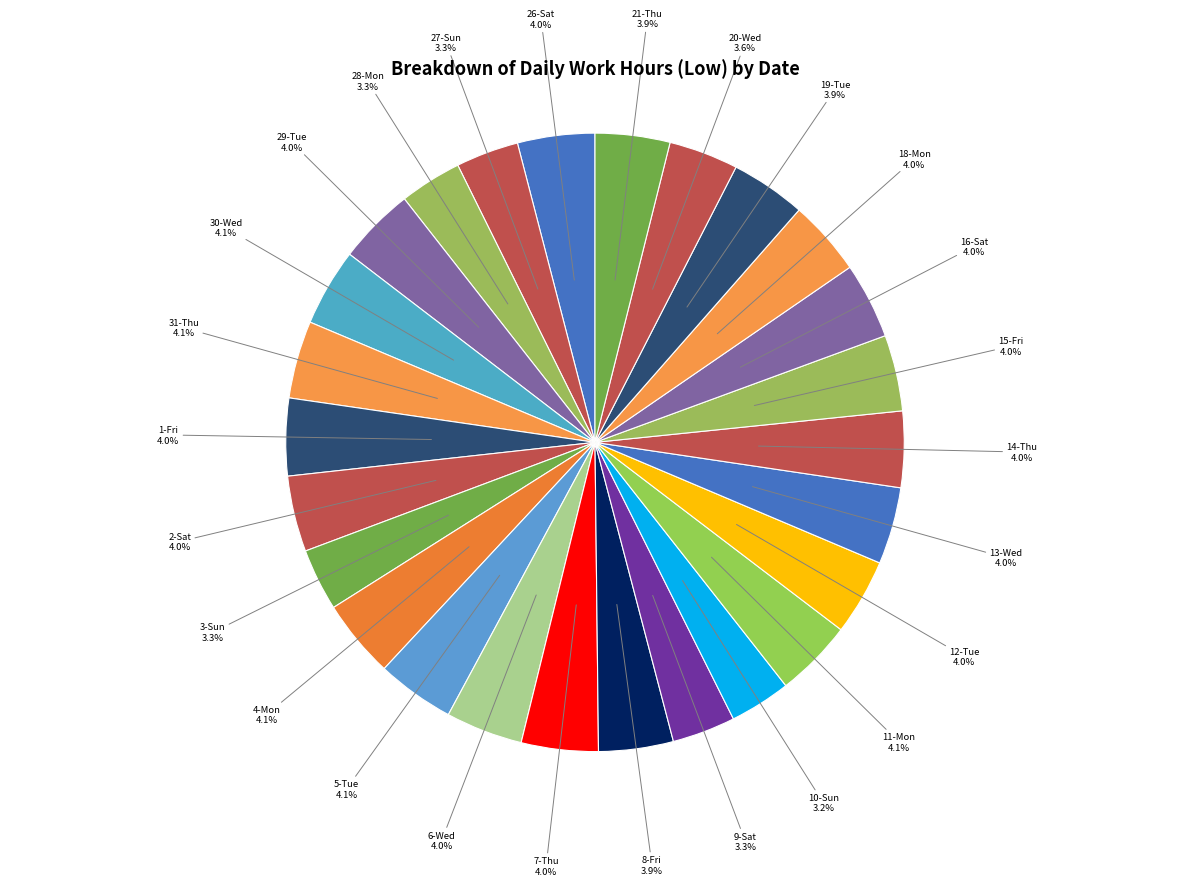

To the nearest percent, what portion does 1-Fri represent?

4%